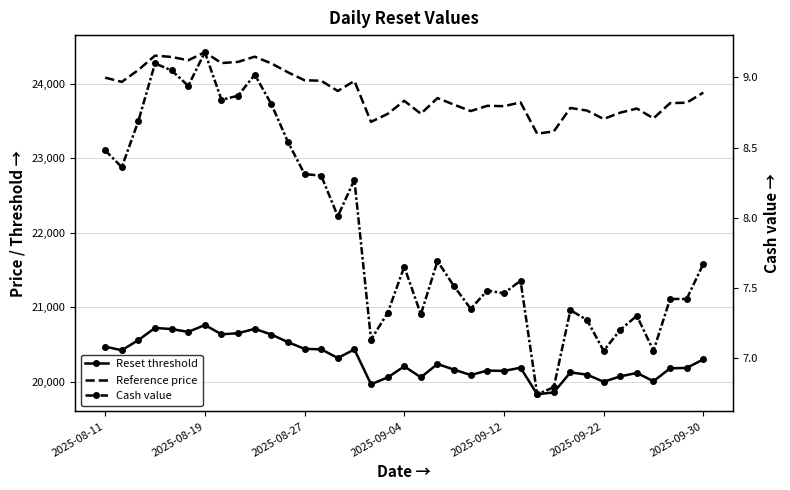

What is the highest value of the Reset threshold series?

20759.6